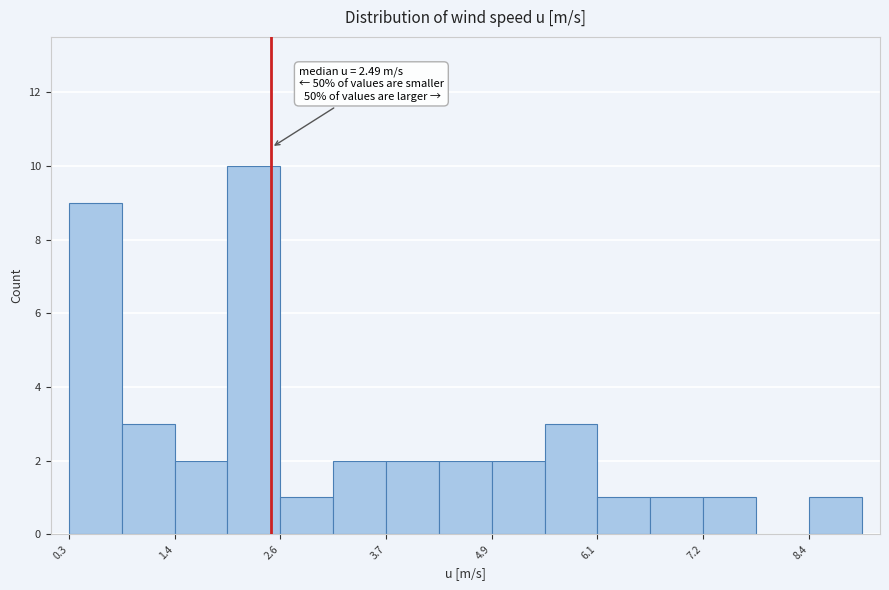

Read against the x-axis, roughly where is the centre of the tallest bar?

2.2